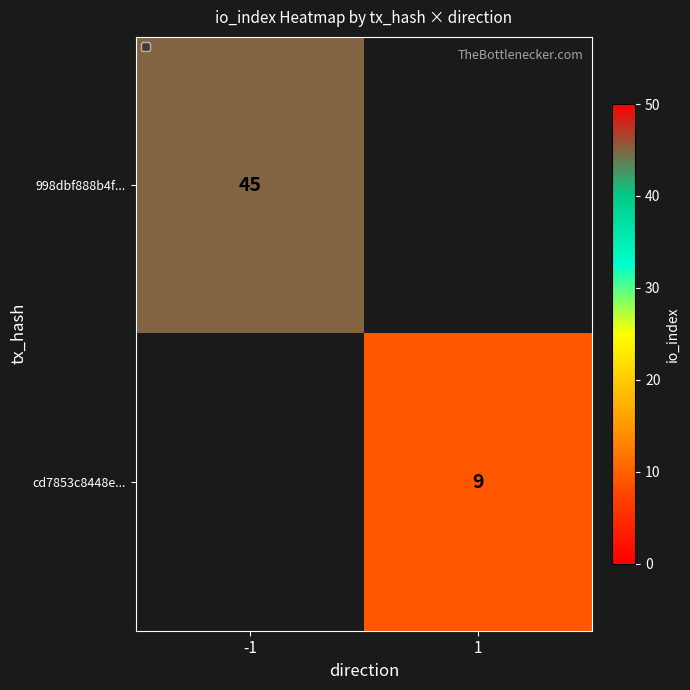

Is it true that cd7853c8448e... equals 13 at 1?

False